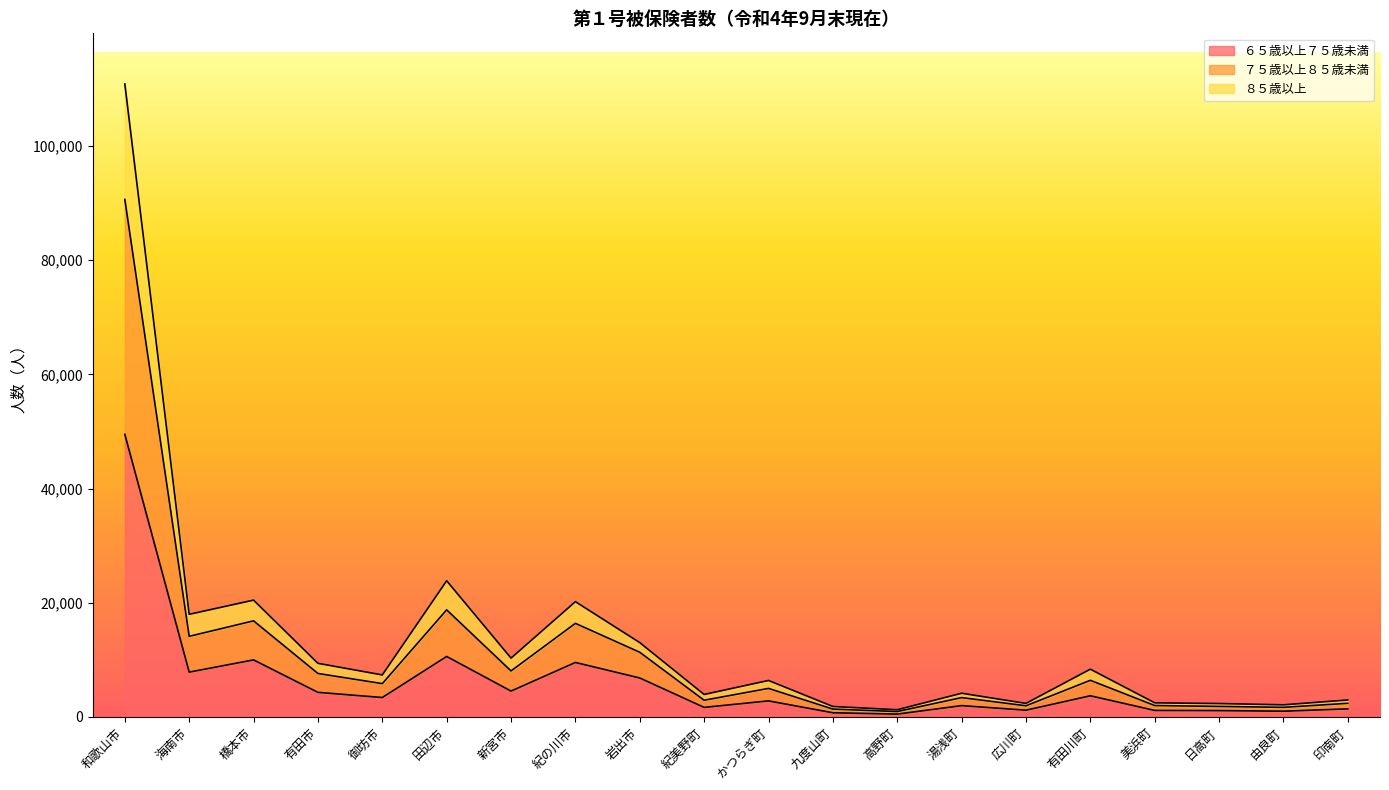

What is the total value across all series at 新宮市?

10299